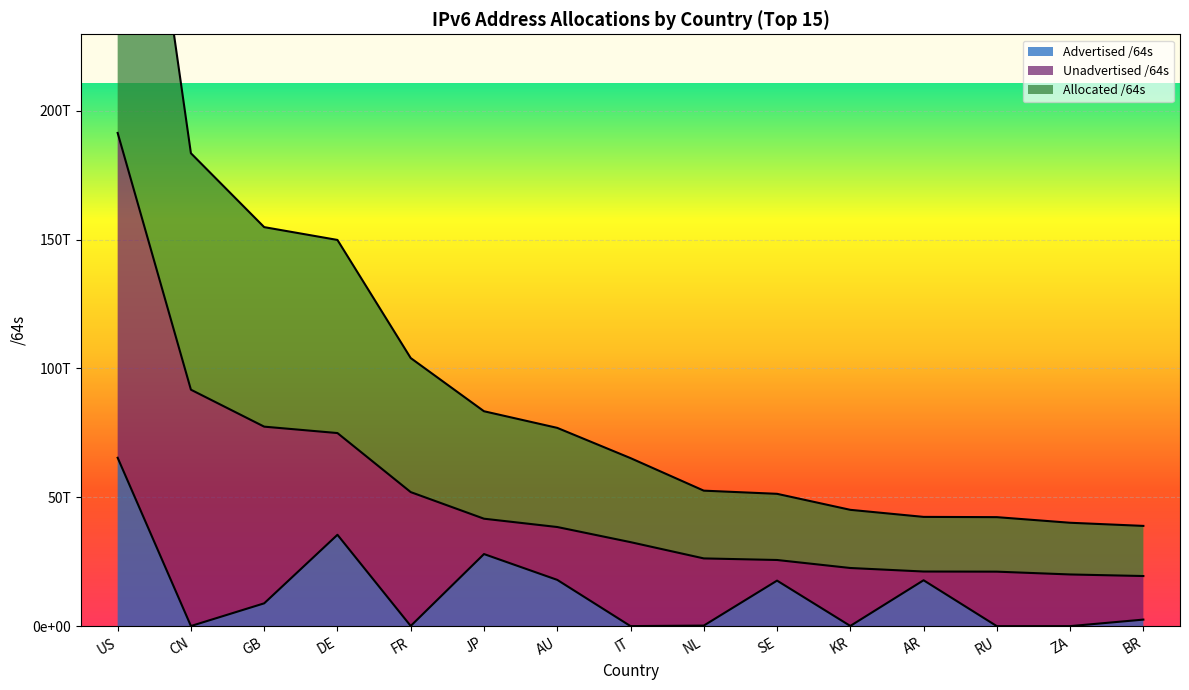

How many data points does each series have?

15